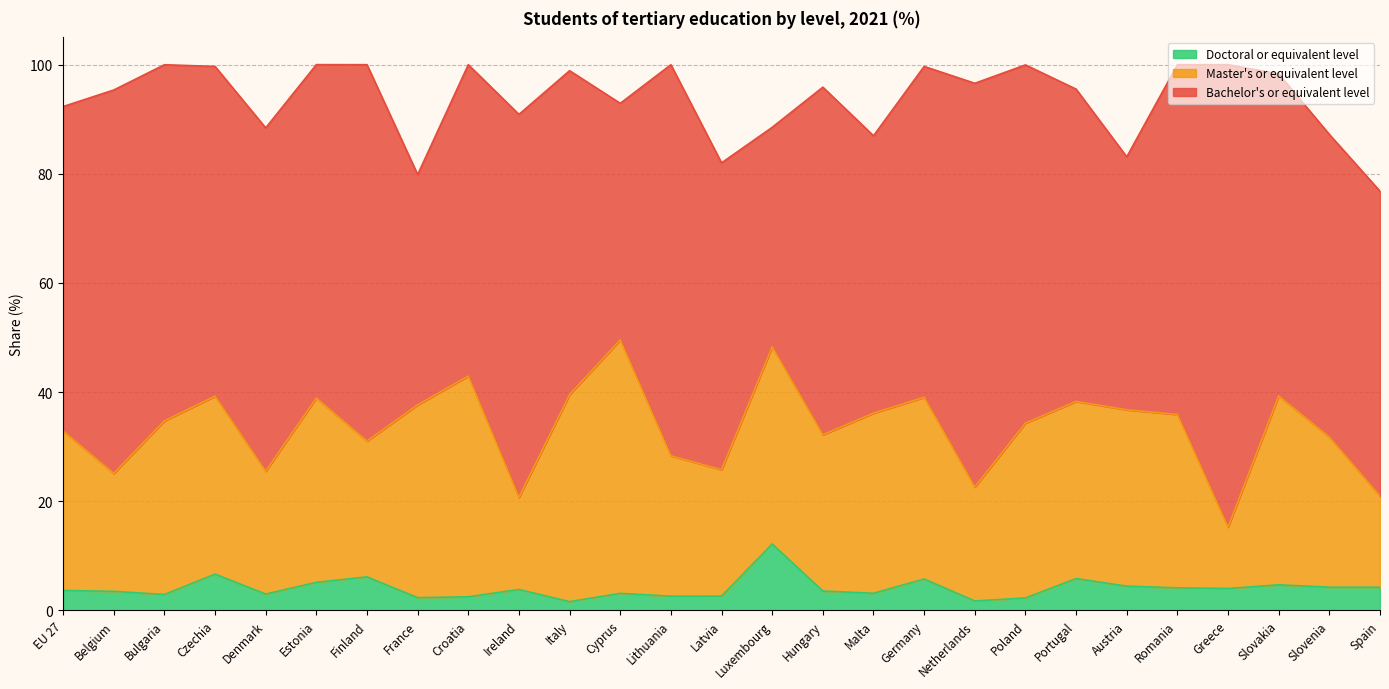

How many values in the Doctoral or equivalent level series exceed 3?

18